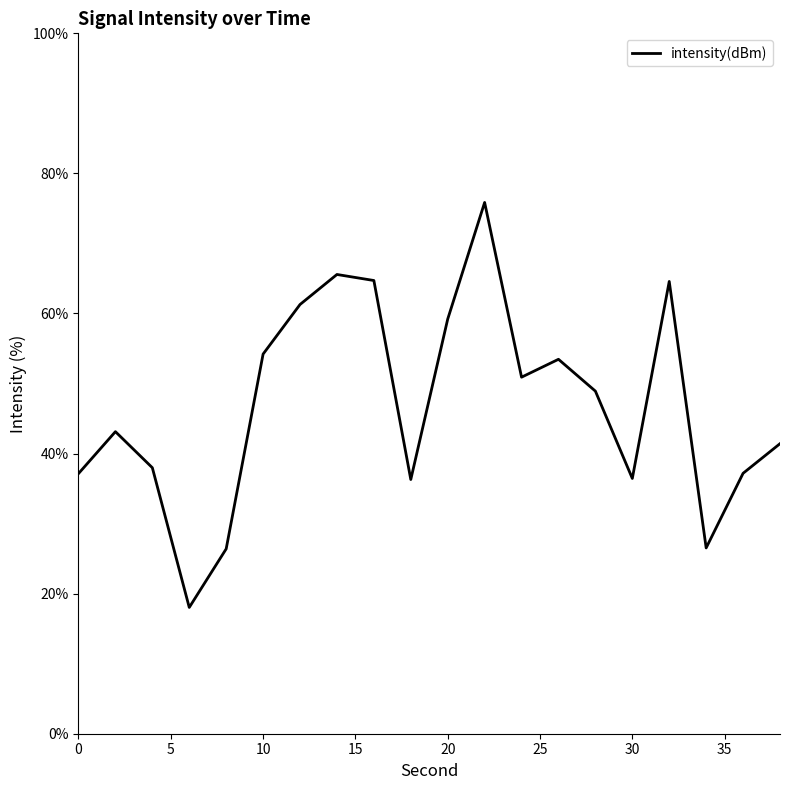

Does the chart have visible grid lines?

No